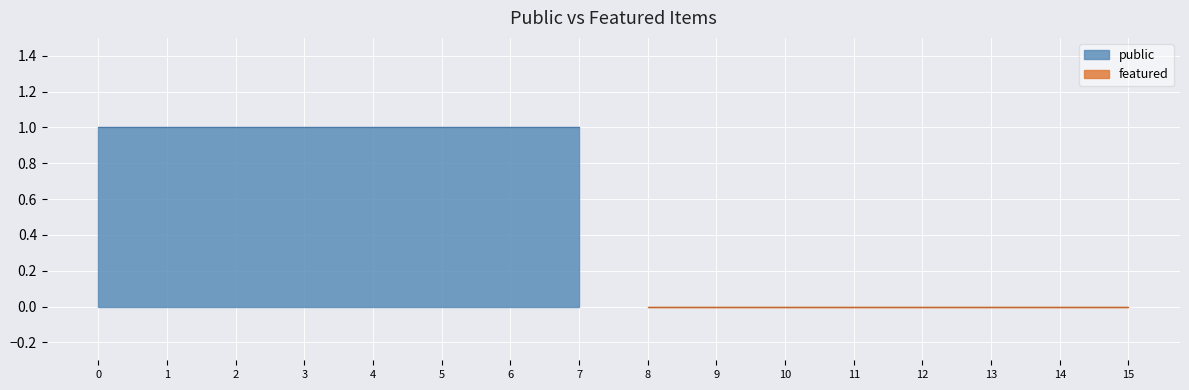

At how many categories does at least one series exceed 0?

8